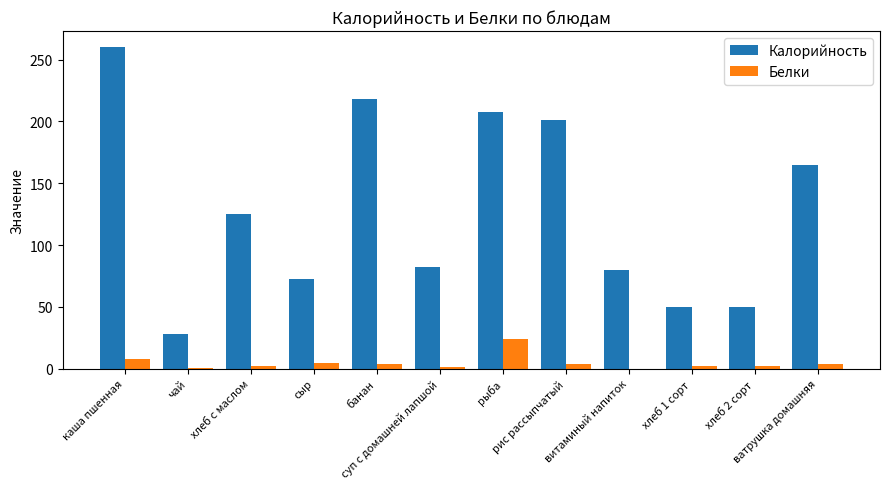

Where is Белки nearest to the value 12?

каша пшенная